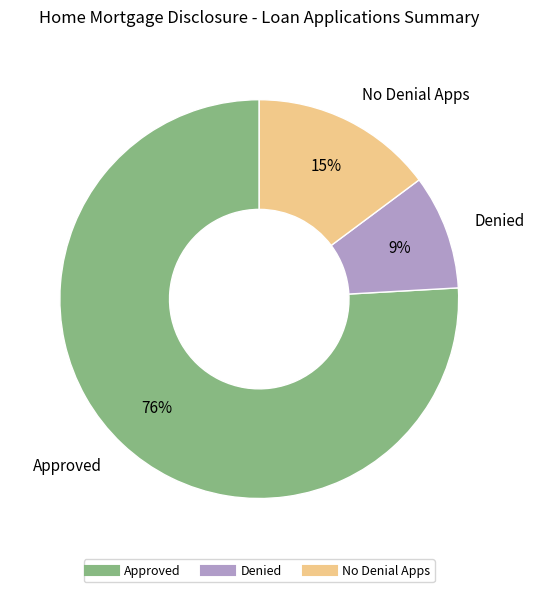

Is there any slice that represents more than half of the pie?

Yes